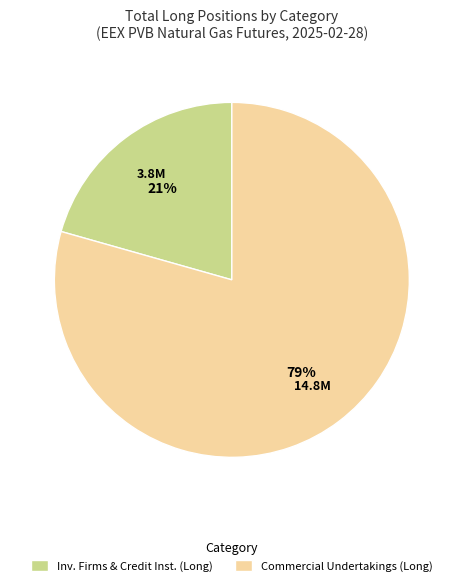

Rank the categories by value from highest to lowest.

Commercial Undertakings (Long), Inv. Firms & Credit Inst. (Long)